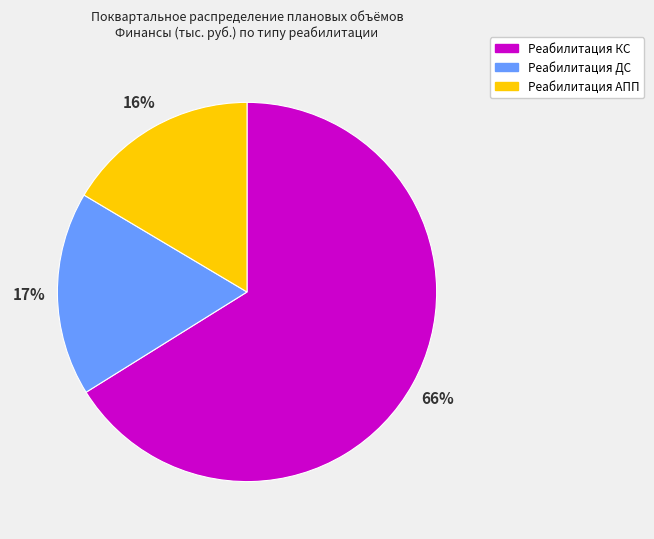

To the nearest percent, what is the average slice percentage?

33%